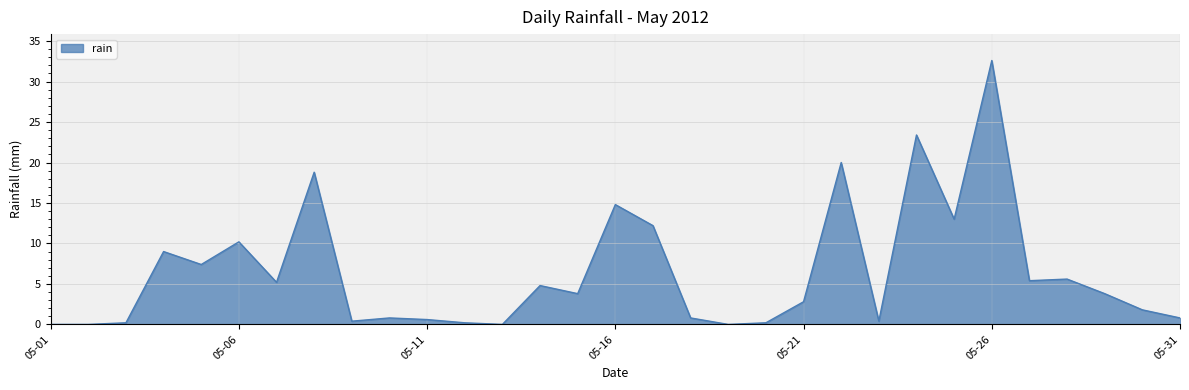

What is the difference between the maximum and minimum values?

32.6